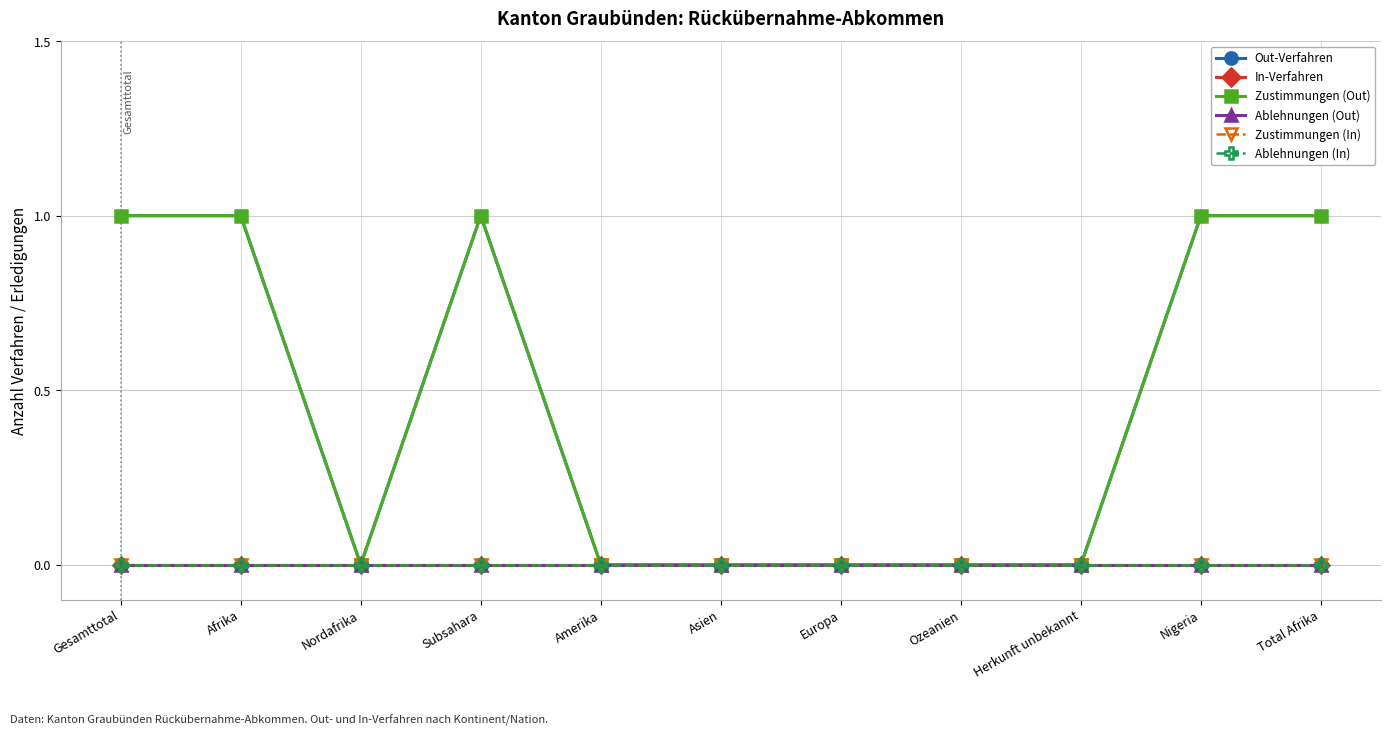

Reading left to right, what are all the values shown in this chart?

Out-Verfahren: Gesamttotal=1	Afrika=1	Nordafrika=0	Subsahara=1	Amerika=0	Asien=0	Europa=0	Ozeanien=0	Herkunft unbekannt=0	Nigeria=1	Total Afrika=1
In-Verfahren: Gesamttotal=0	Afrika=0	Nordafrika=0	Subsahara=0	Amerika=0	Asien=0	Europa=0	Ozeanien=0	Herkunft unbekannt=0	Nigeria=0	Total Afrika=0
Zustimmungen (Out): Gesamttotal=1	Afrika=1	Nordafrika=0	Subsahara=1	Amerika=0	Asien=0	Europa=0	Ozeanien=0	Herkunft unbekannt=0	Nigeria=1	Total Afrika=1
Ablehnungen (Out): Gesamttotal=0	Afrika=0	Nordafrika=0	Subsahara=0	Amerika=0	Asien=0	Europa=0	Ozeanien=0	Herkunft unbekannt=0	Nigeria=0	Total Afrika=0
Zustimmungen (In): Gesamttotal=0	Afrika=0	Nordafrika=0	Subsahara=0	Amerika=0	Asien=0	Europa=0	Ozeanien=0	Herkunft unbekannt=0	Nigeria=0	Total Afrika=0
Ablehnungen (In): Gesamttotal=0	Afrika=0	Nordafrika=0	Subsahara=0	Amerika=0	Asien=0	Europa=0	Ozeanien=0	Herkunft unbekannt=0	Nigeria=0	Total Afrika=0